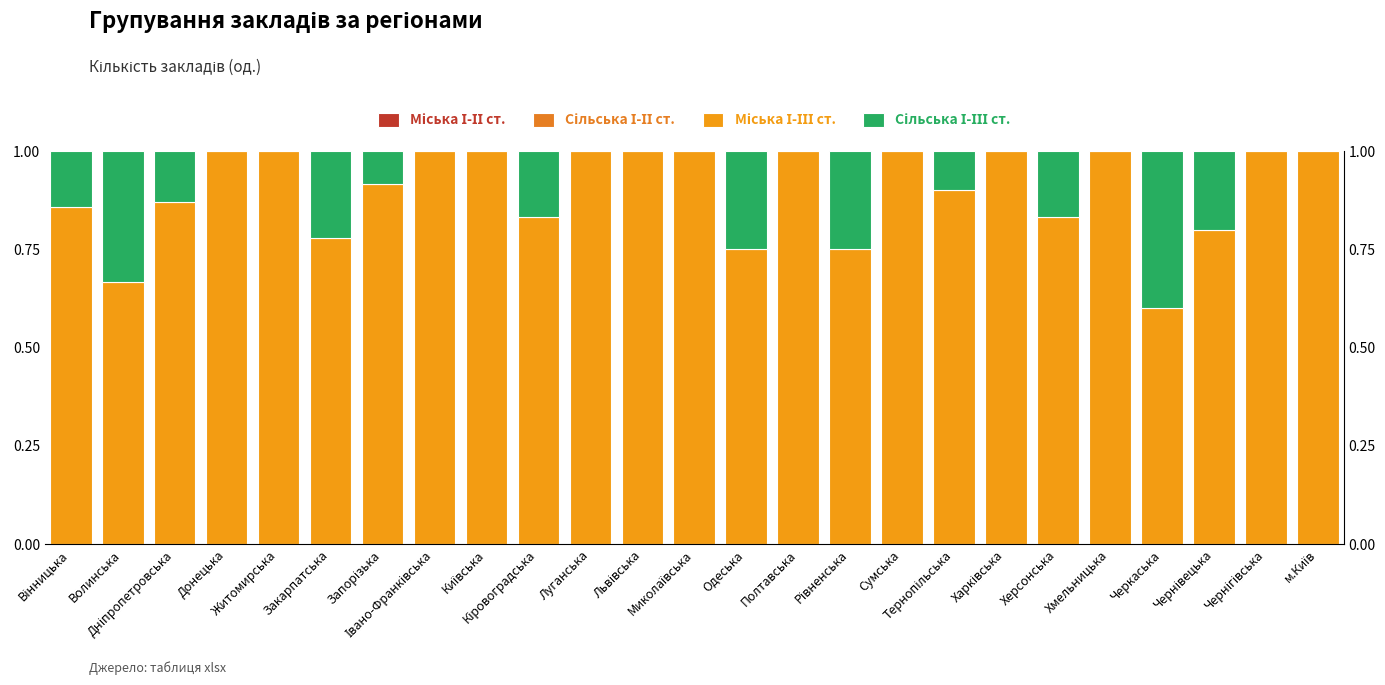

What is the maximum value for Сільська І-ІІІ ст.?

0.4